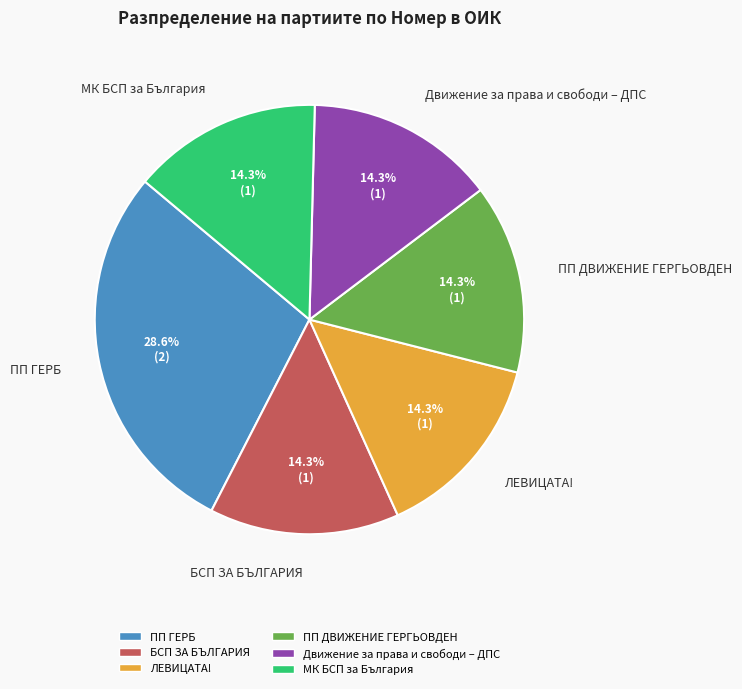

Is it true that ПП ДВИЖЕНИЕ ГЕРГЬОВДЕН is 14% of the pie?

True